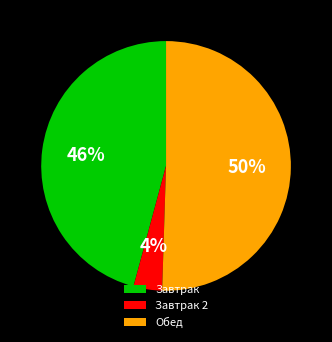

To the nearest percent, what is the difference between the Завтрак 2 and Завтрак slice percentages?

42%